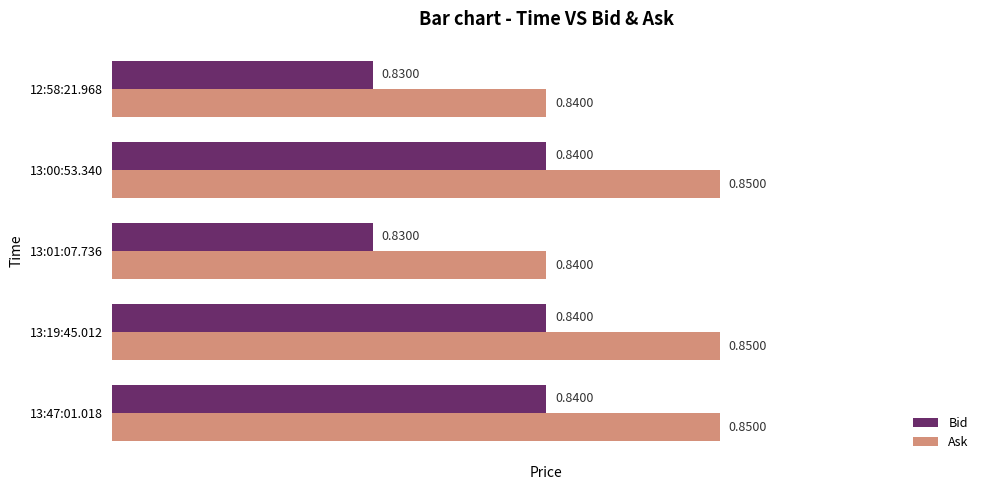

At how many categories does at least one series exceed 0?

5